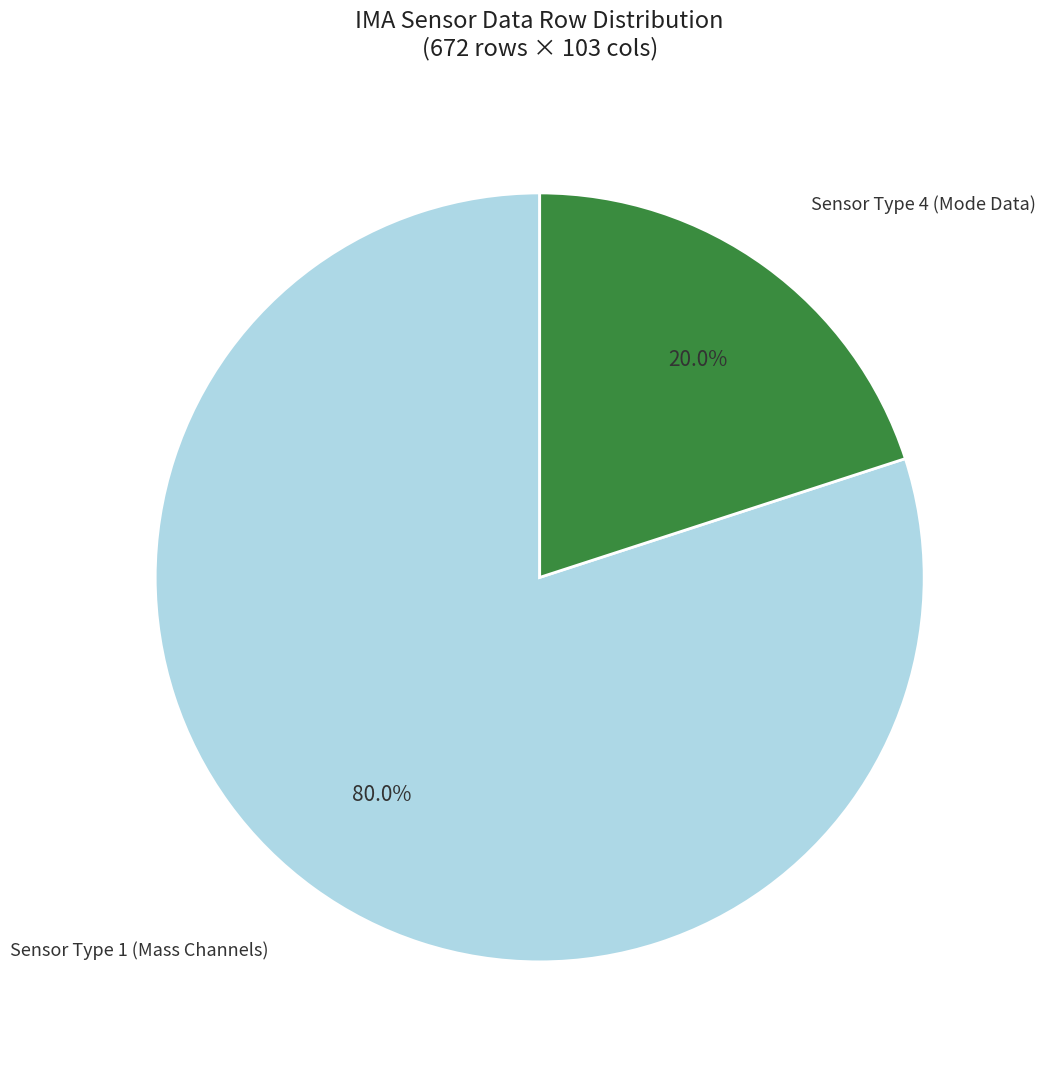

Is there any slice that represents more than half of the pie?

Yes